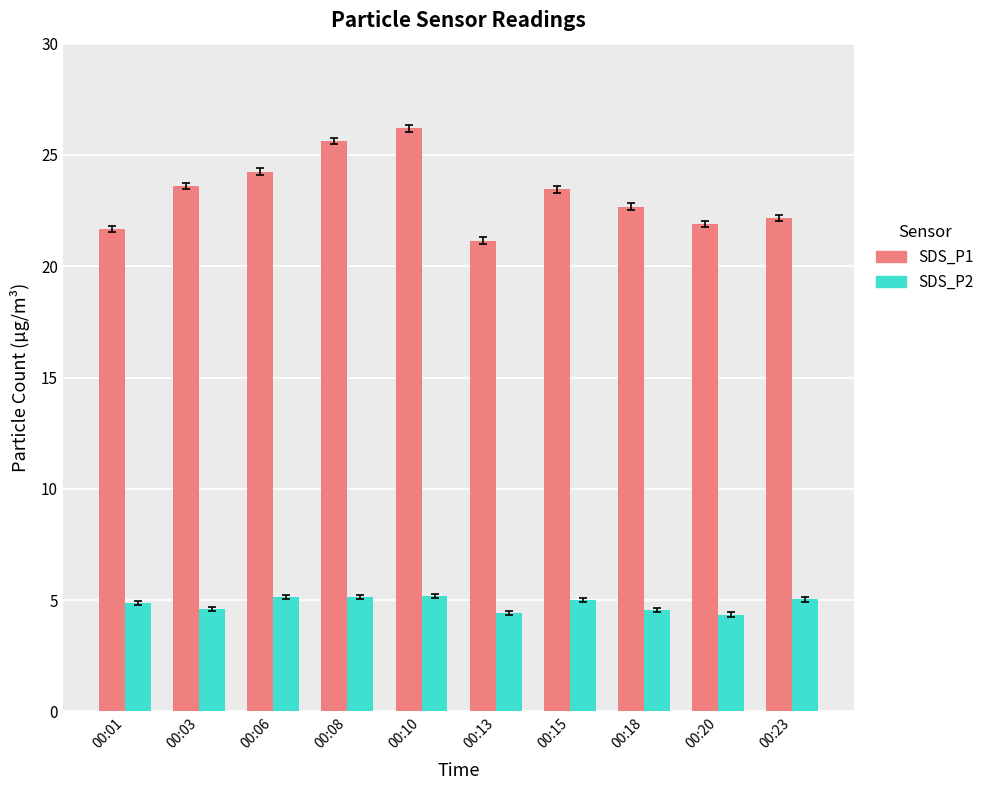

What is the spread (max minus min) of values at 00:06?

19.1